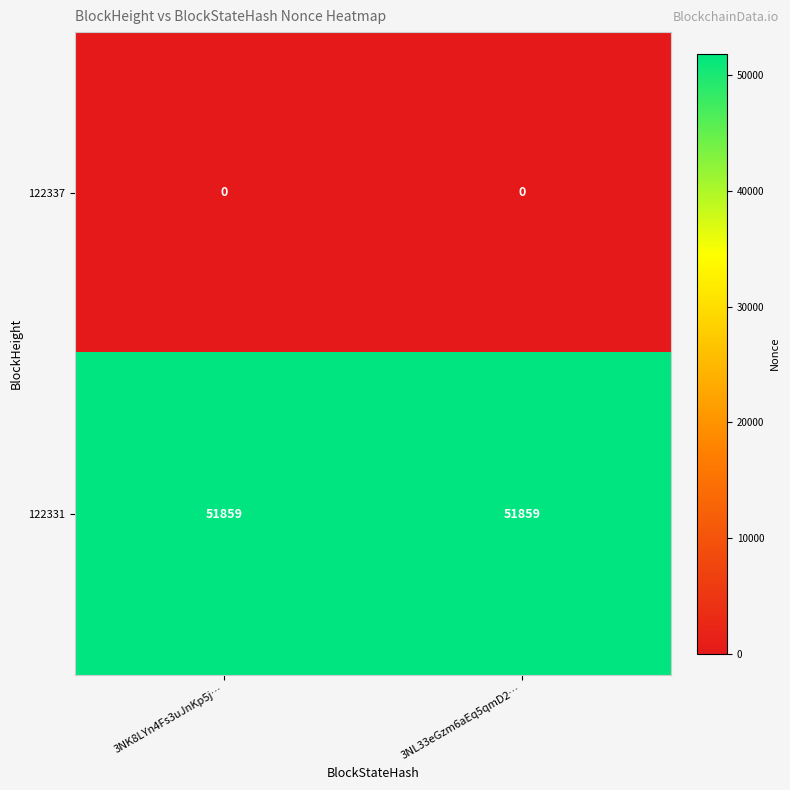

What is the greatest value displayed?

51859